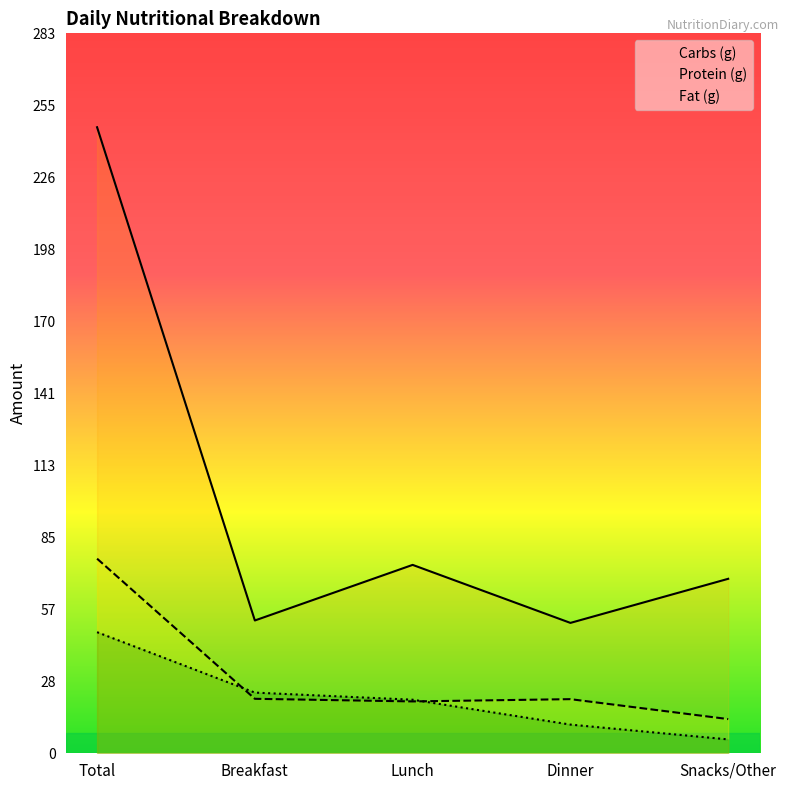

What are all the series names shown in the legend?

Fat (g), Carbs (g), Protein (g)